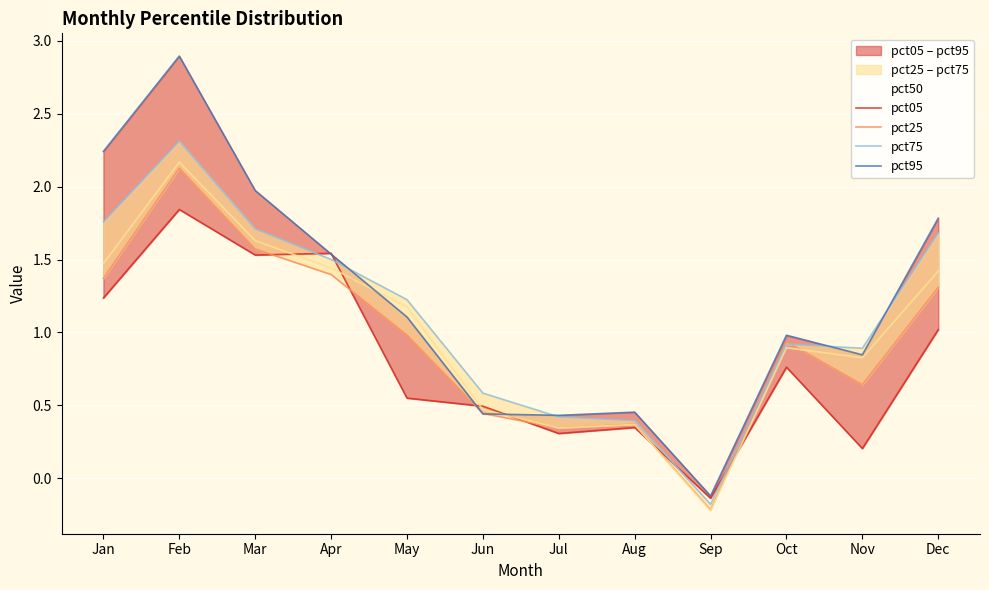

Where is pct25 nearest to the value 0?

Sep